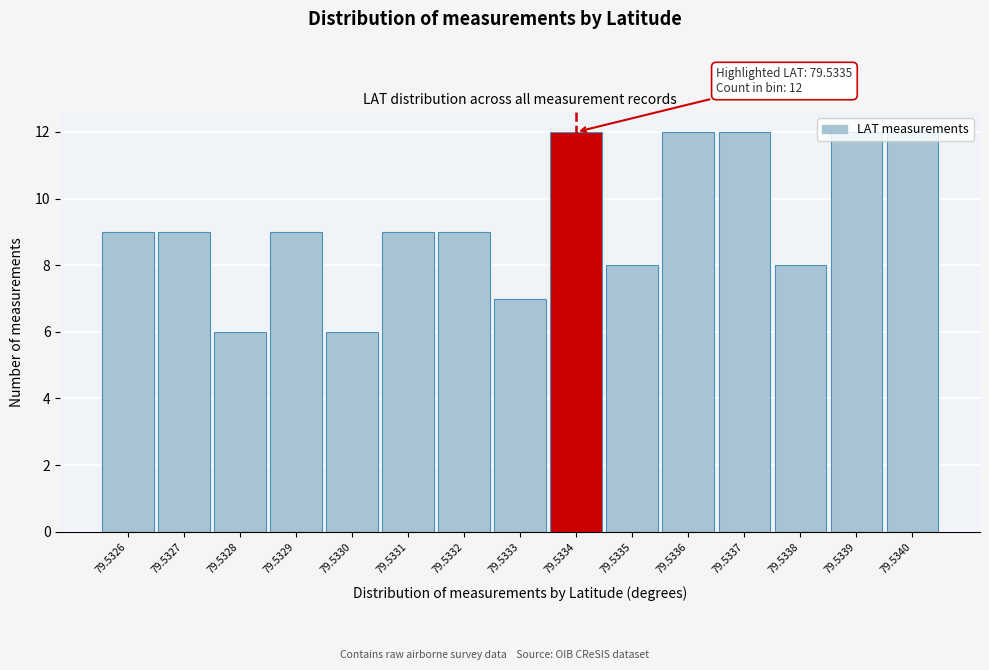

The value at 79.5339 is 16. True or false?

False